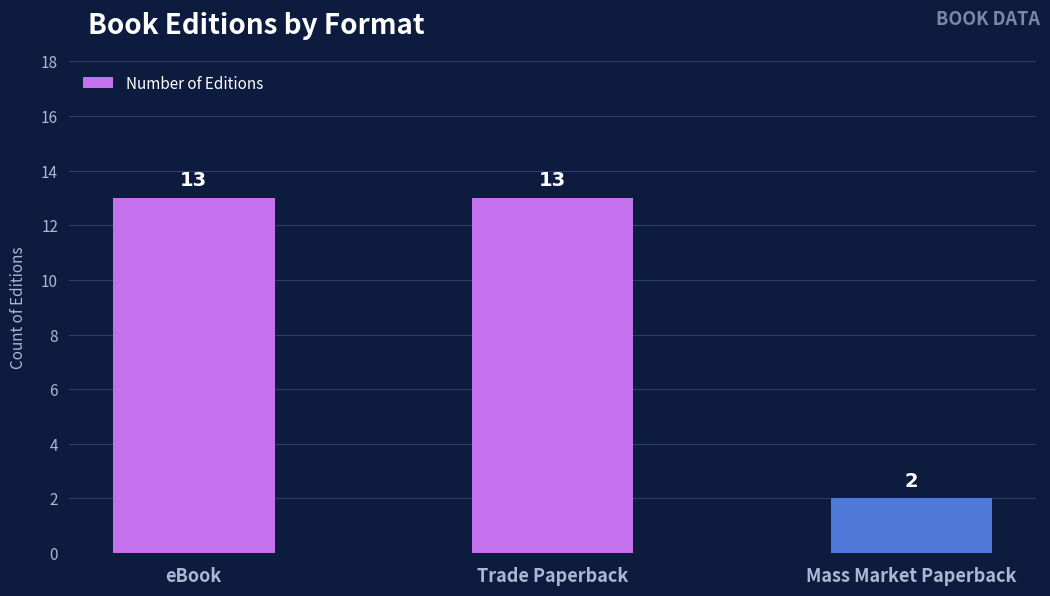

True or false: the data shows 13 at eBook.

True